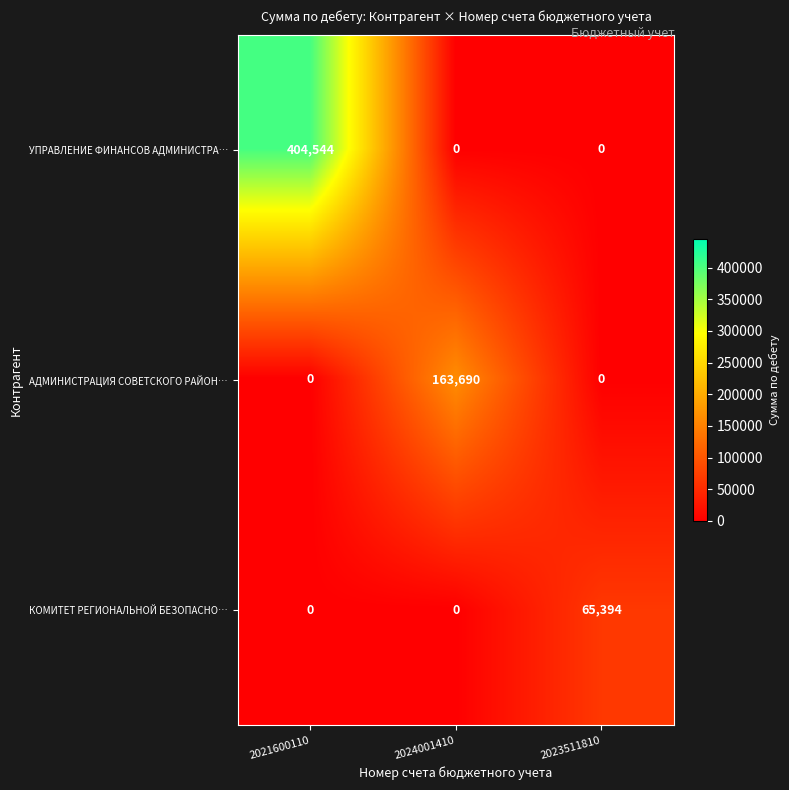

What is the maximum value shown in the chart?

404544